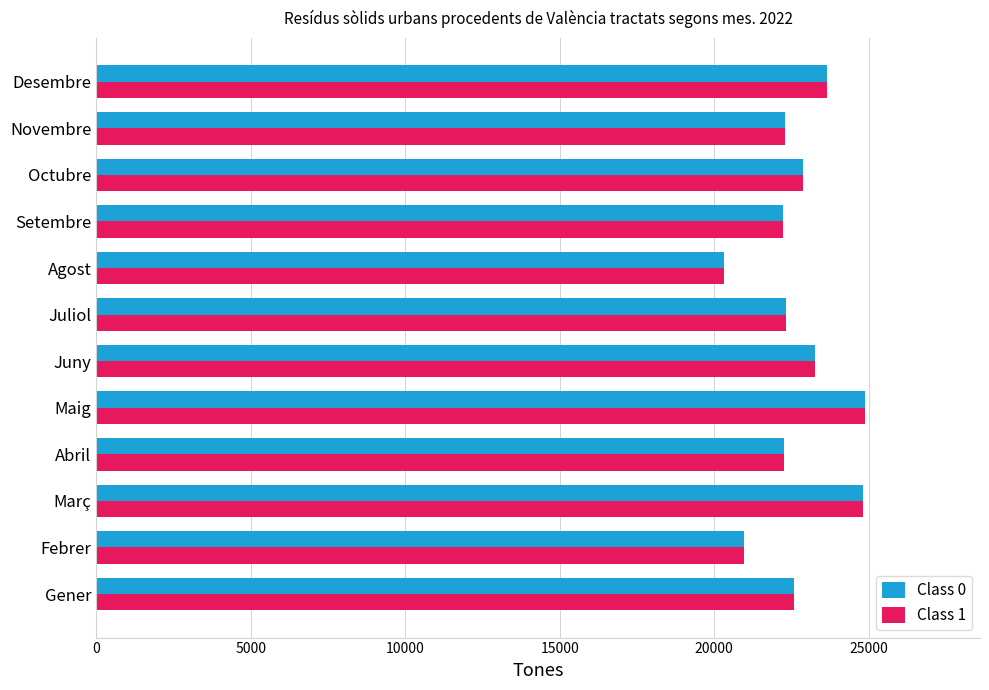

Which category has the lowest value across all series?

Agost